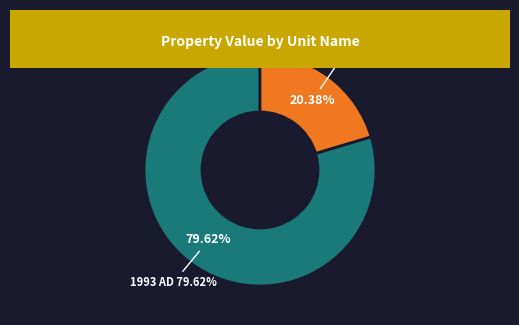

How many slices are in this pie chart?

2